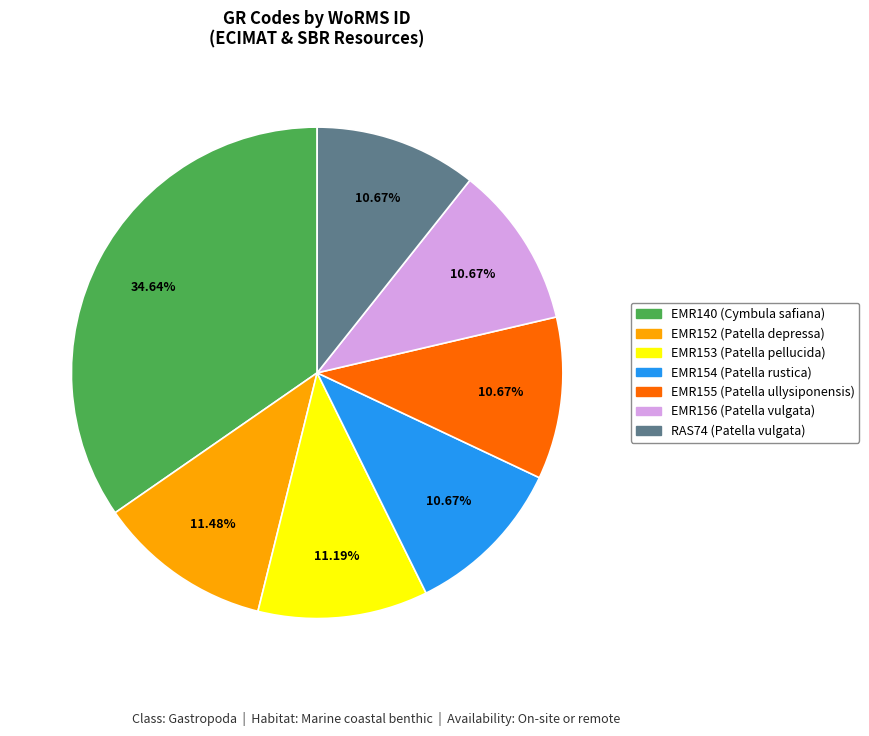

To the nearest percent, what portion does EMR153 represent?

11%